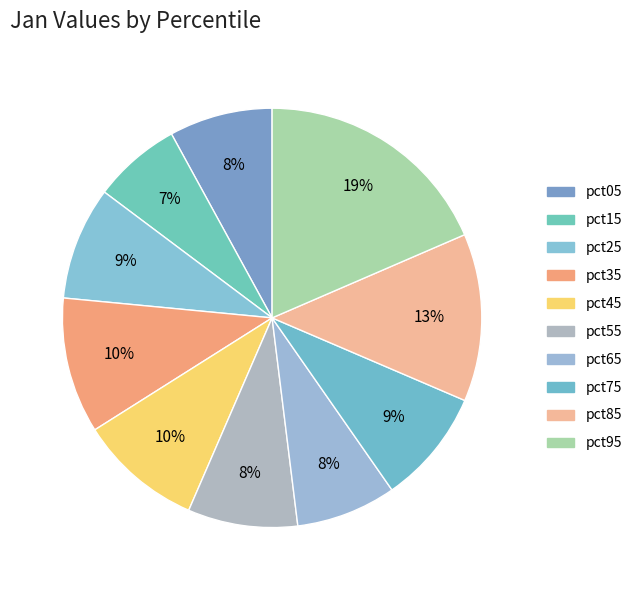

Which has a higher value, pct65 or pct35?

pct35